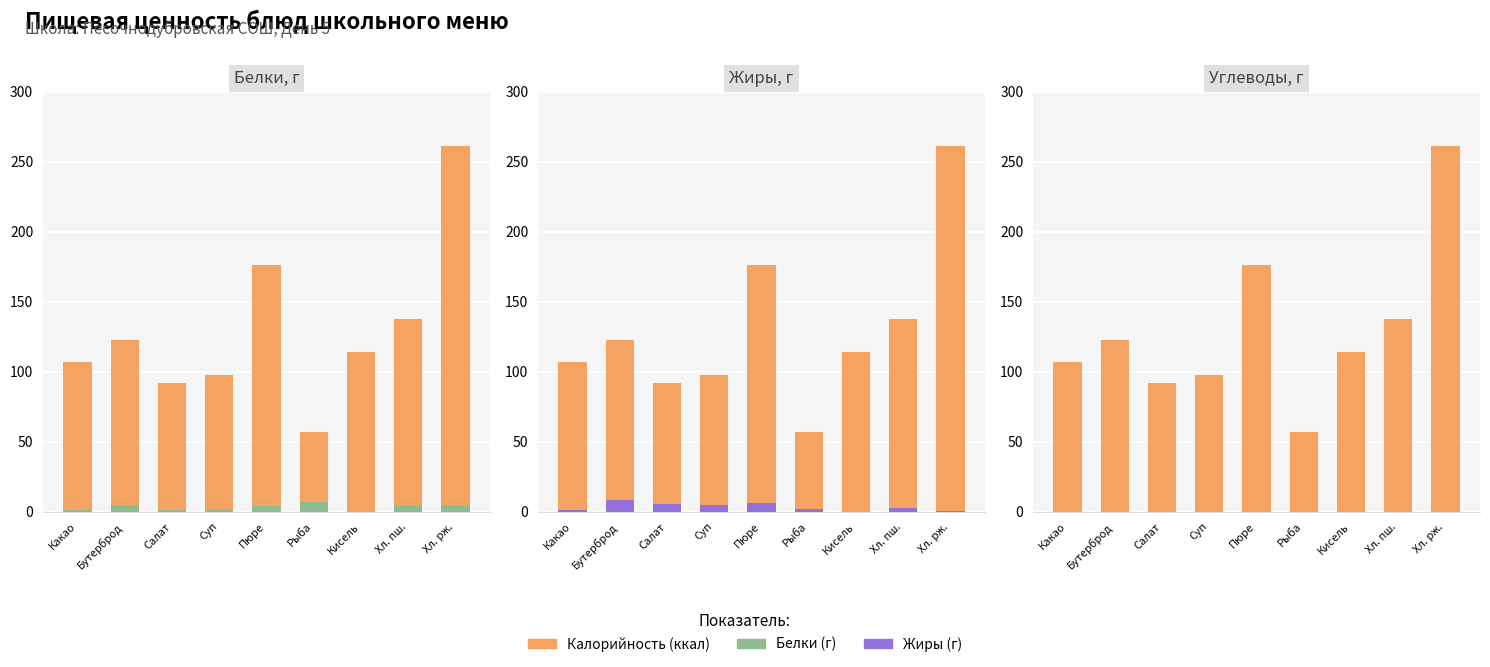

How many groups of bars are there?

9